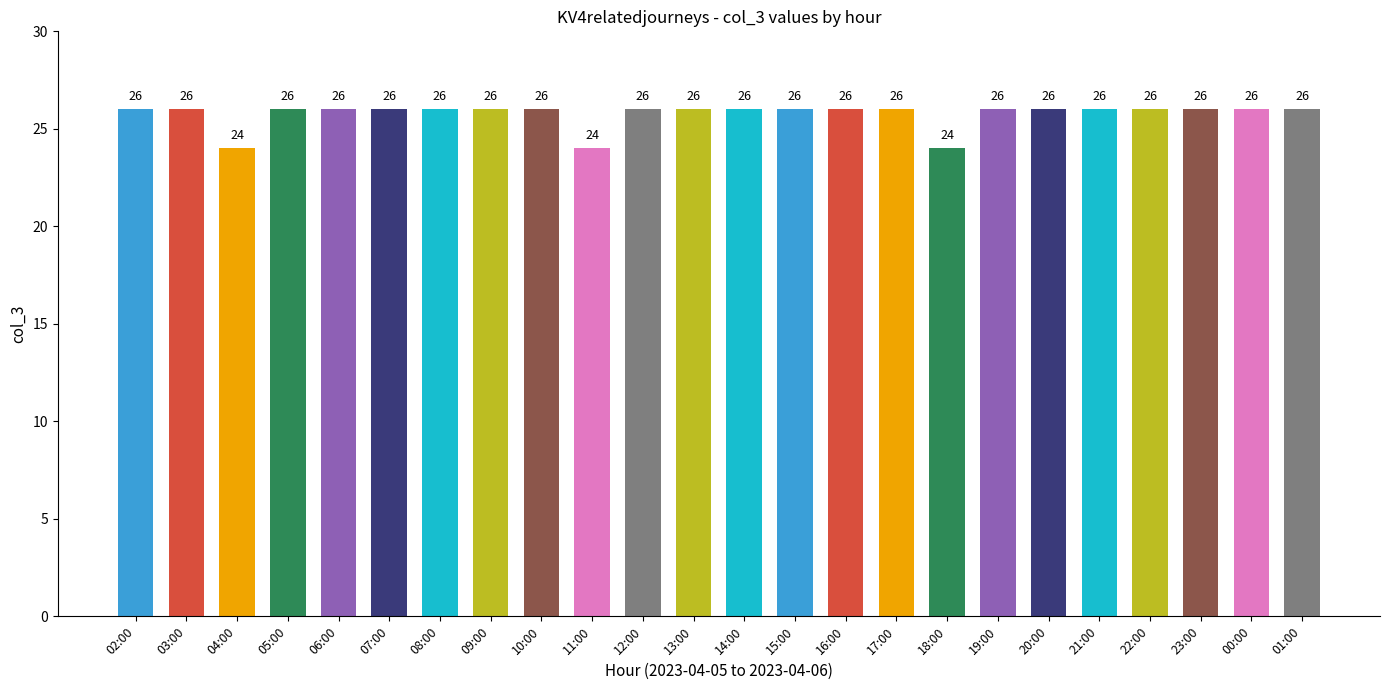

What is the difference between the maximum and second lowest values?

2